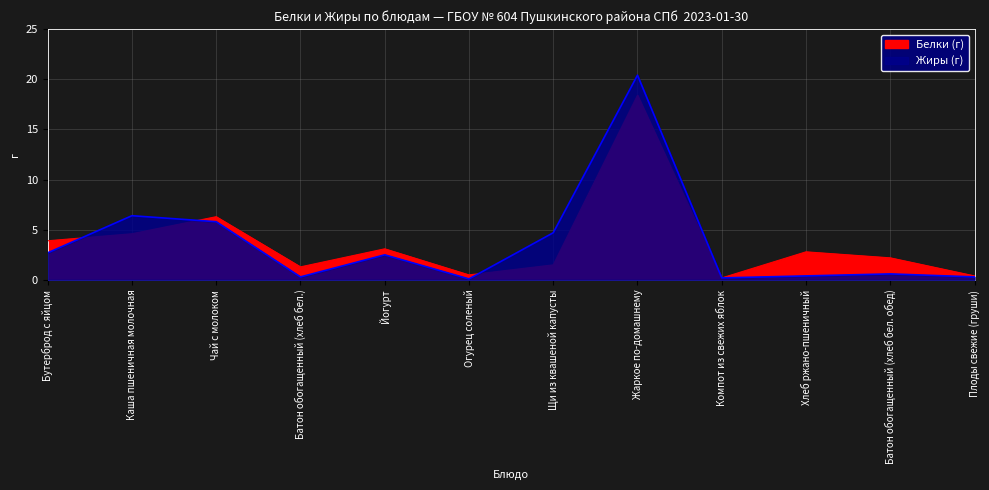

Where is Белки nearest to the value 9?

Чай с молоком